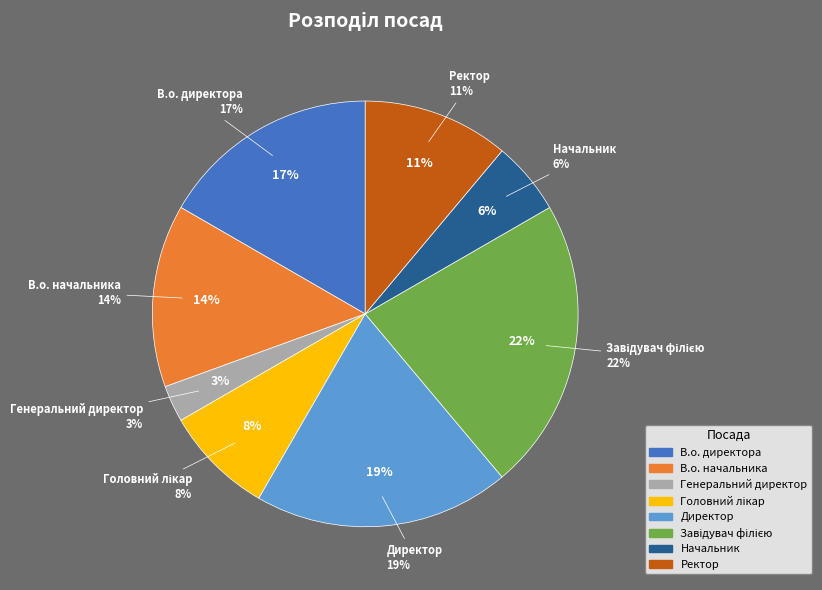

Which slice is the largest?

Завідувач філією